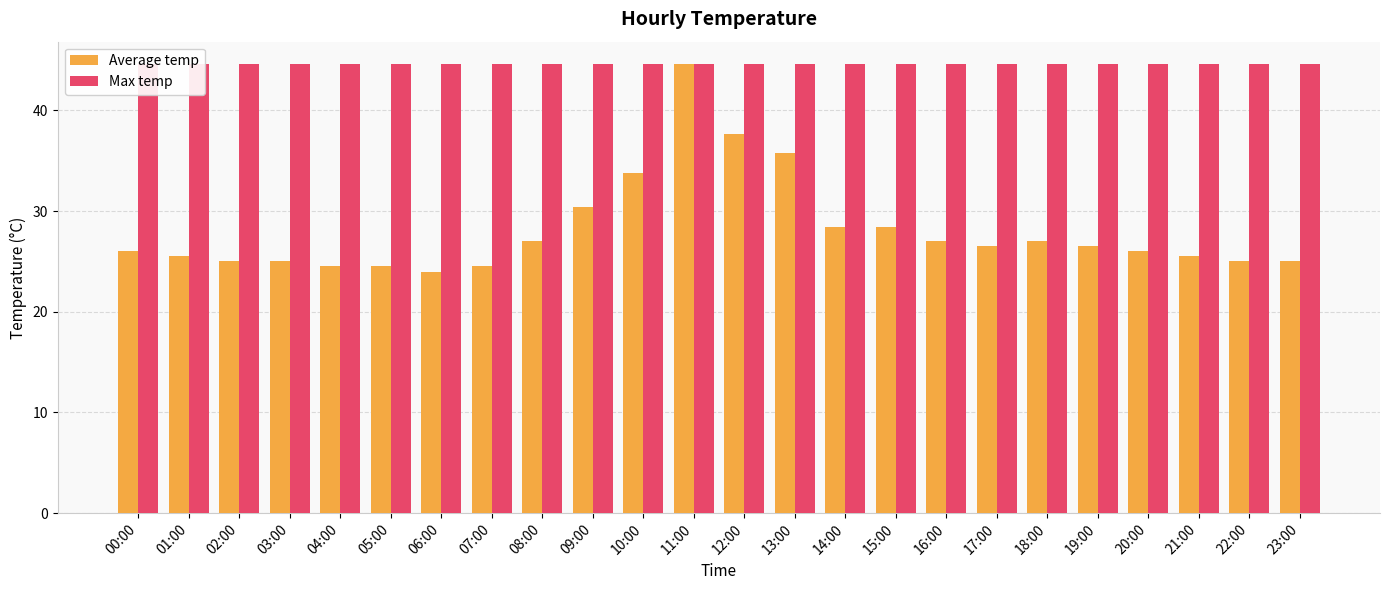

At which label is Average temp closest to 34?

10:00